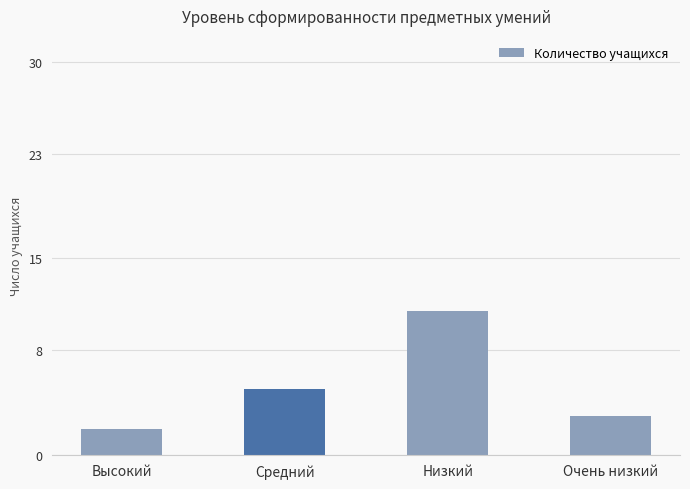

What is the change in value from Высокий to Средний?

+3